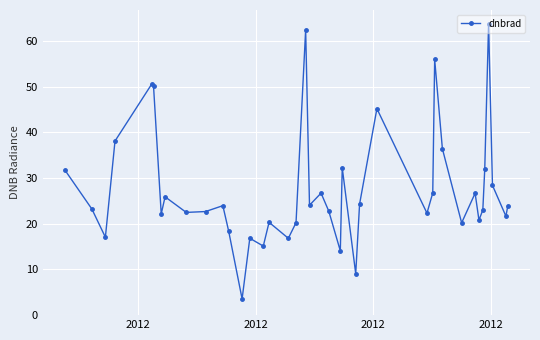

What is the difference between the second highest and second lowest values?

53.4